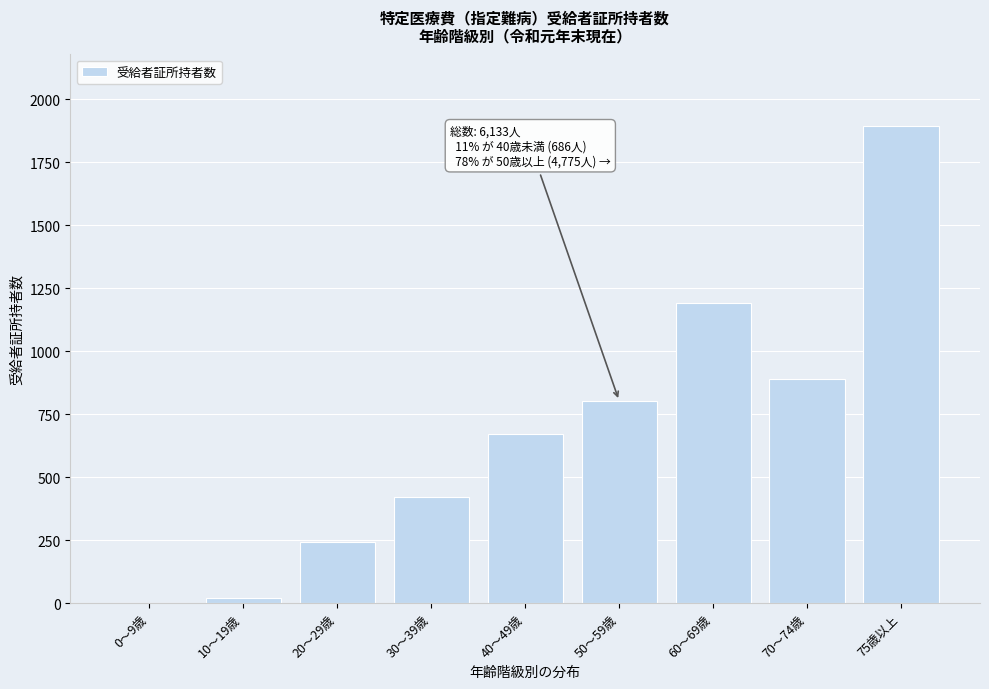

Reading right to left, list all the values displayed in this chart.

75歳以上=1893	70～74歳=888	60～69歳=1191	50～59歳=803	40～49歳=672	30～39歳=421	20～29歳=242	10～19歳=21	0～9歳=2